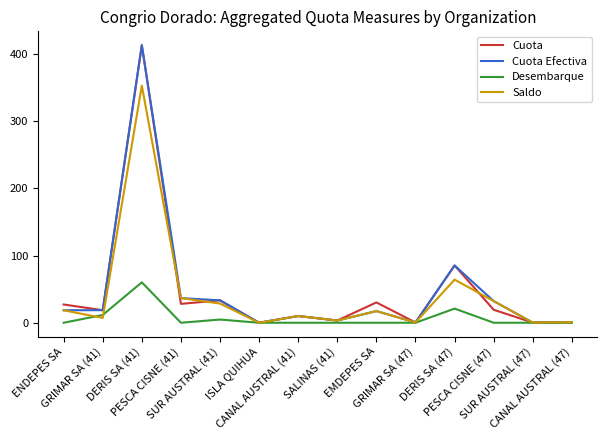

What is the maximum value for Desembarque?

60.2